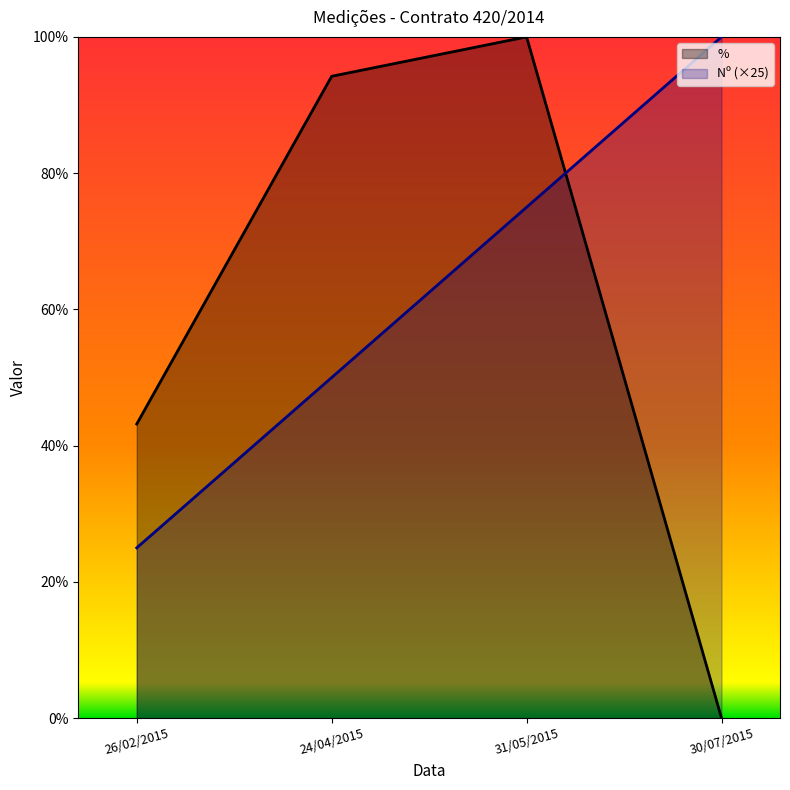

True or false: Nº (×25) and % intersect in this chart.

True